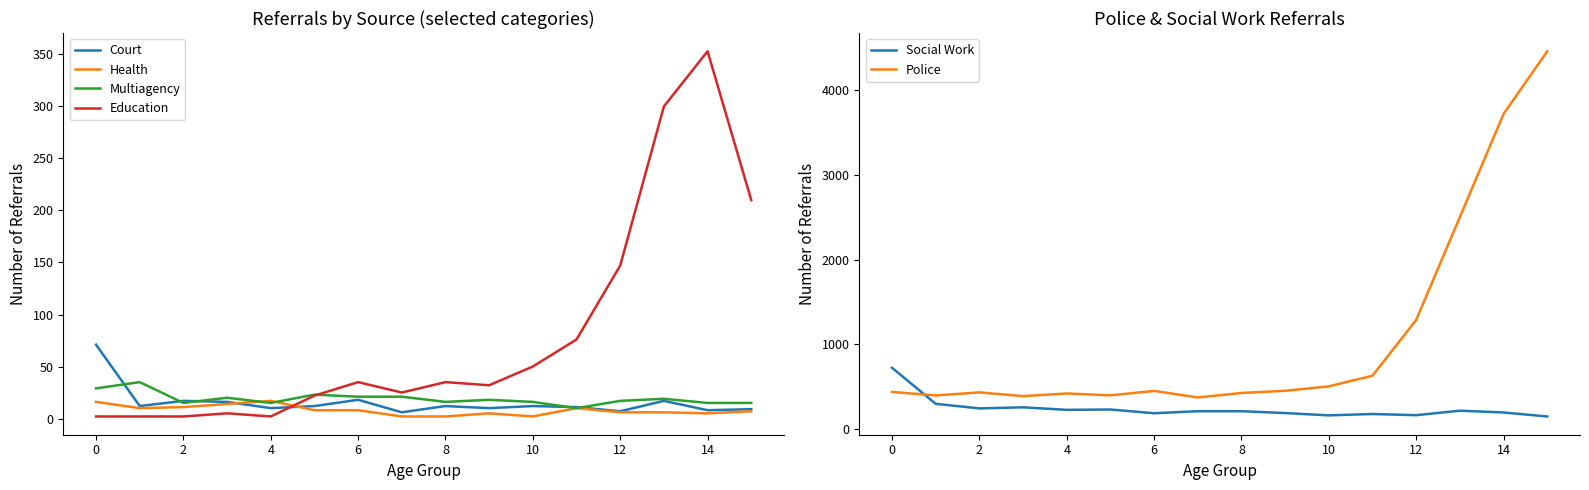

What is the sum of all Education values?

1298